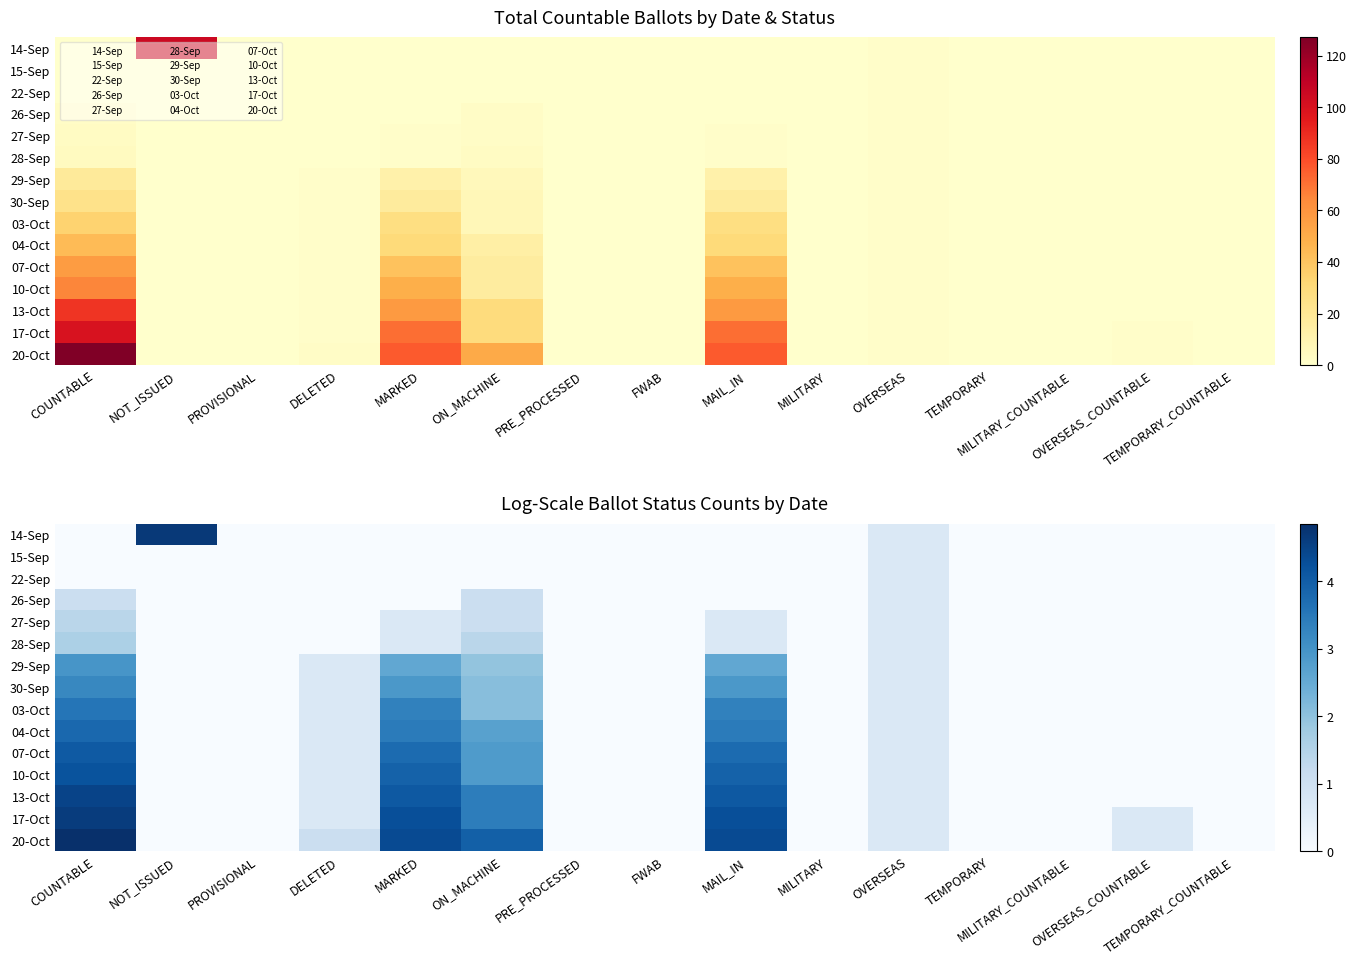

True or false: 10-Oct has a value of 0.0 at TEMPORARY_COUNTABLE.

True